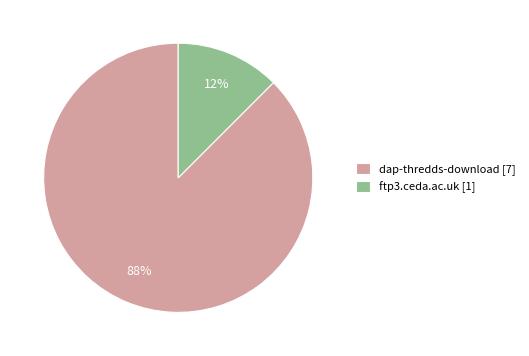

Rank the categories by value from highest to lowest.

dap-thredds-download, ftp3.ceda.ac.uk